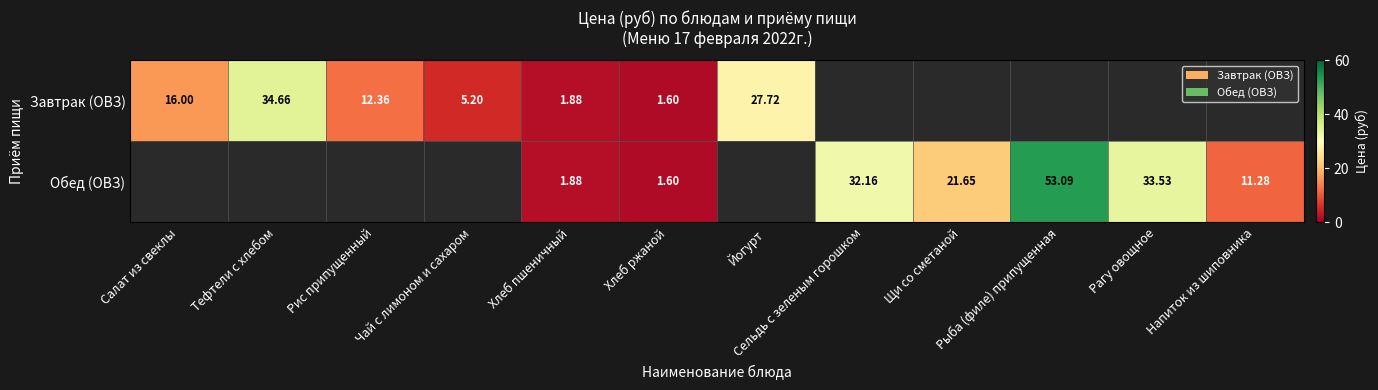

How many positive values does the Завтрак (ОВЗ) series have?

7